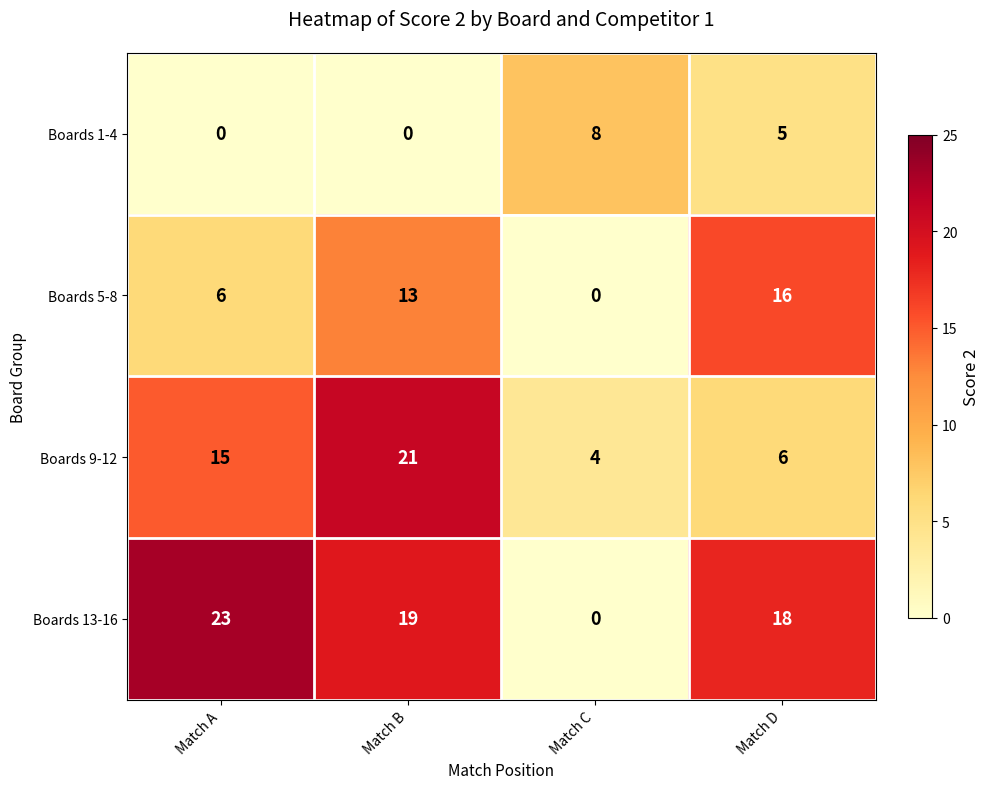

What is the maximum value shown in the chart?

23